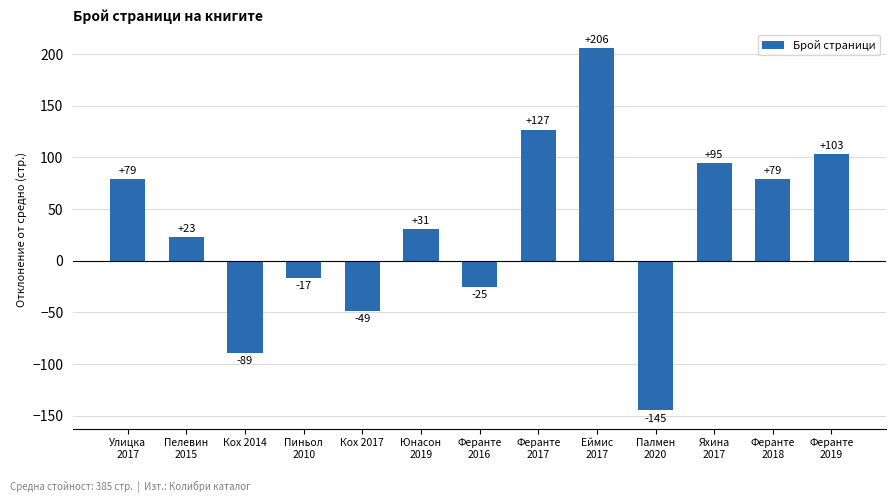

Are the bars horizontal?

No